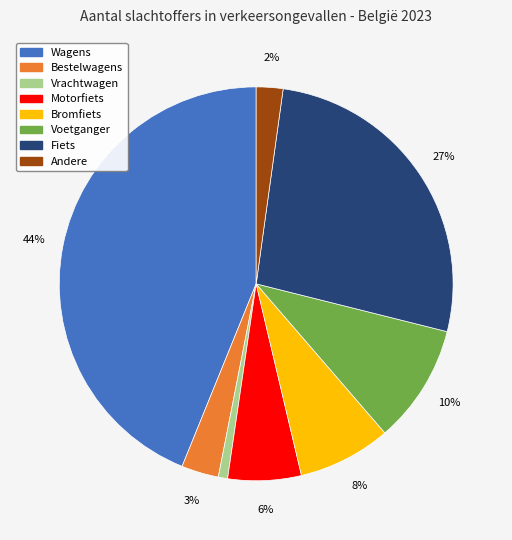

What is the largest slice in the pie chart?

Wagens